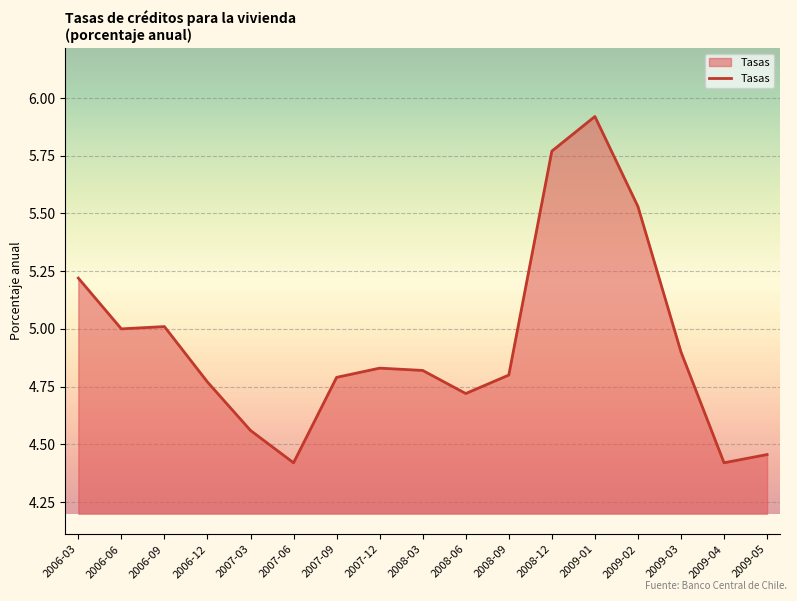

What is the difference between the maximum and minimum values?

1.5